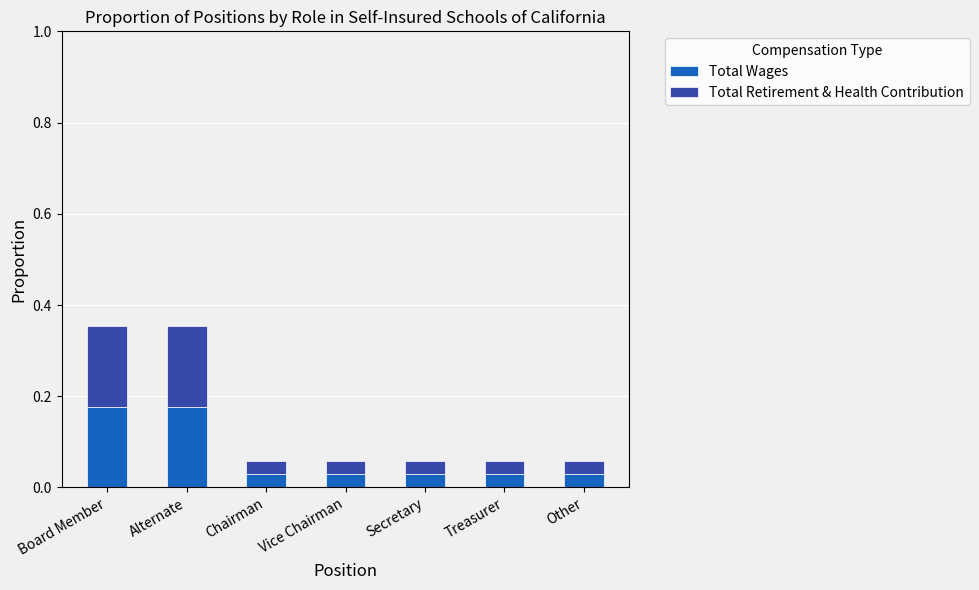

How many Total Wages values are between 0 and 1?

7